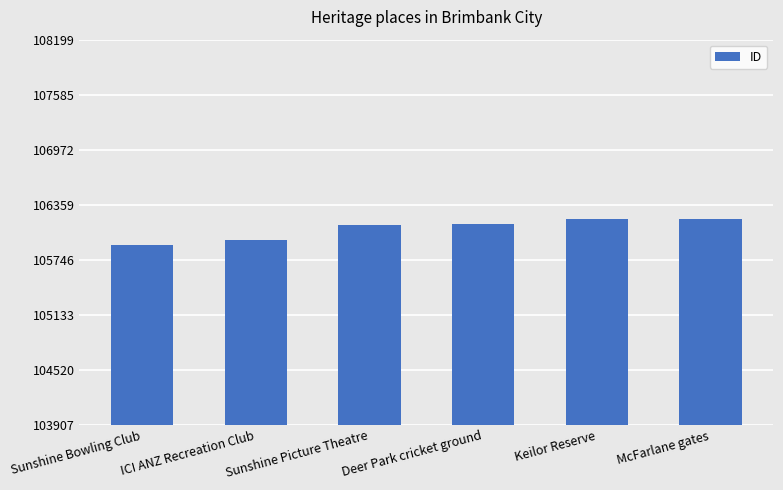

What is the difference between the maximum and minimum values?

292